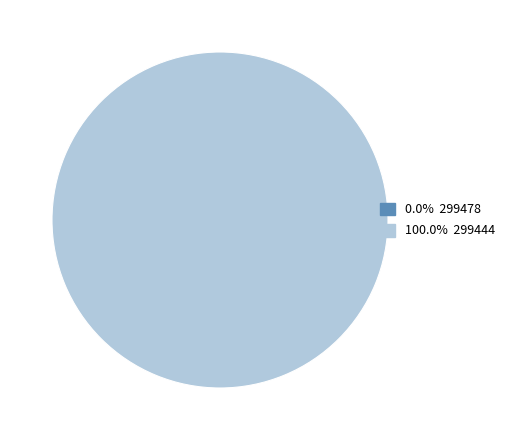

Is 299444 the majority of the pie?

Yes